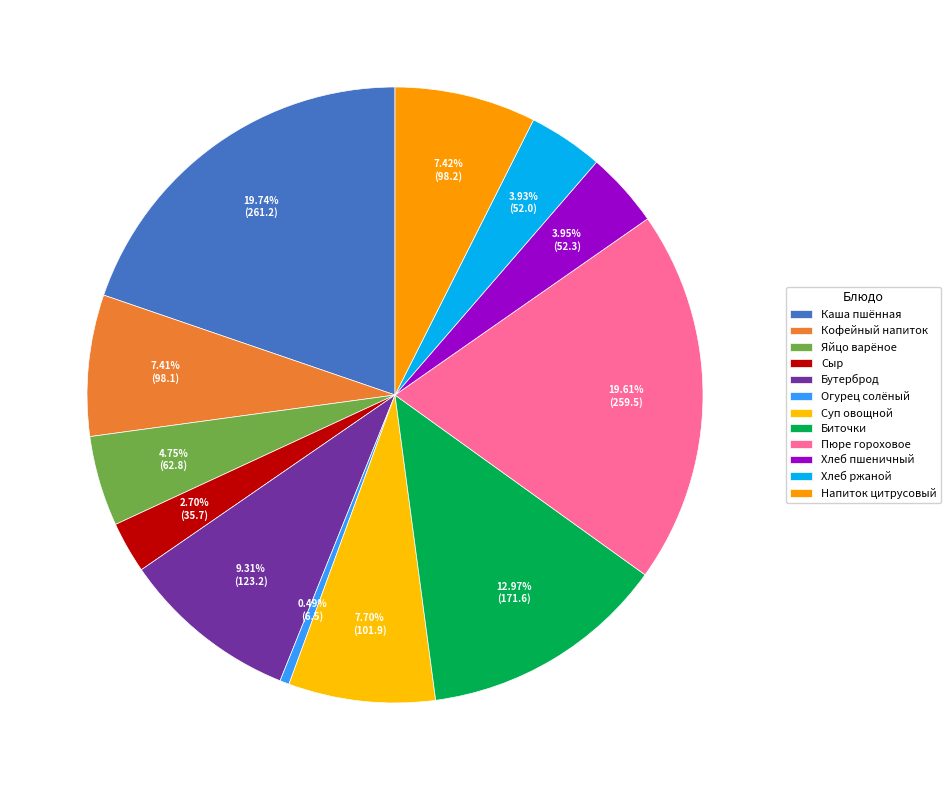

Is Огурец солёный the majority of the pie?

No